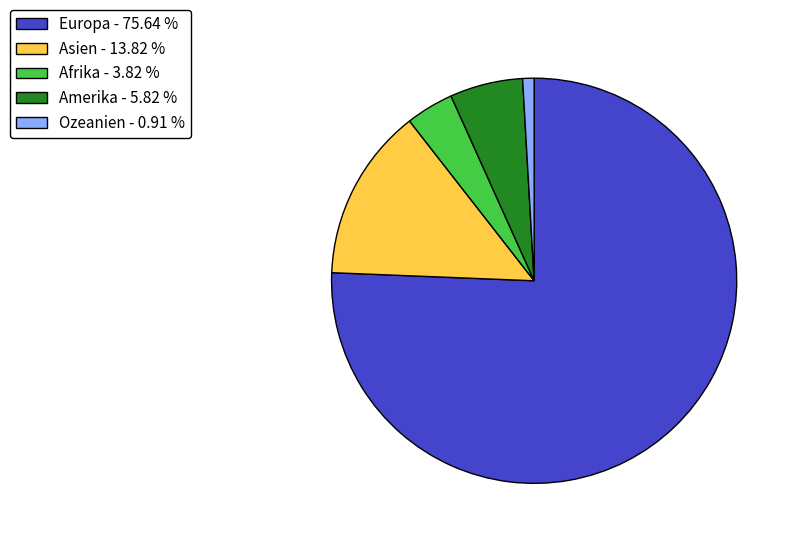

What is the largest slice in the pie chart?

Europa